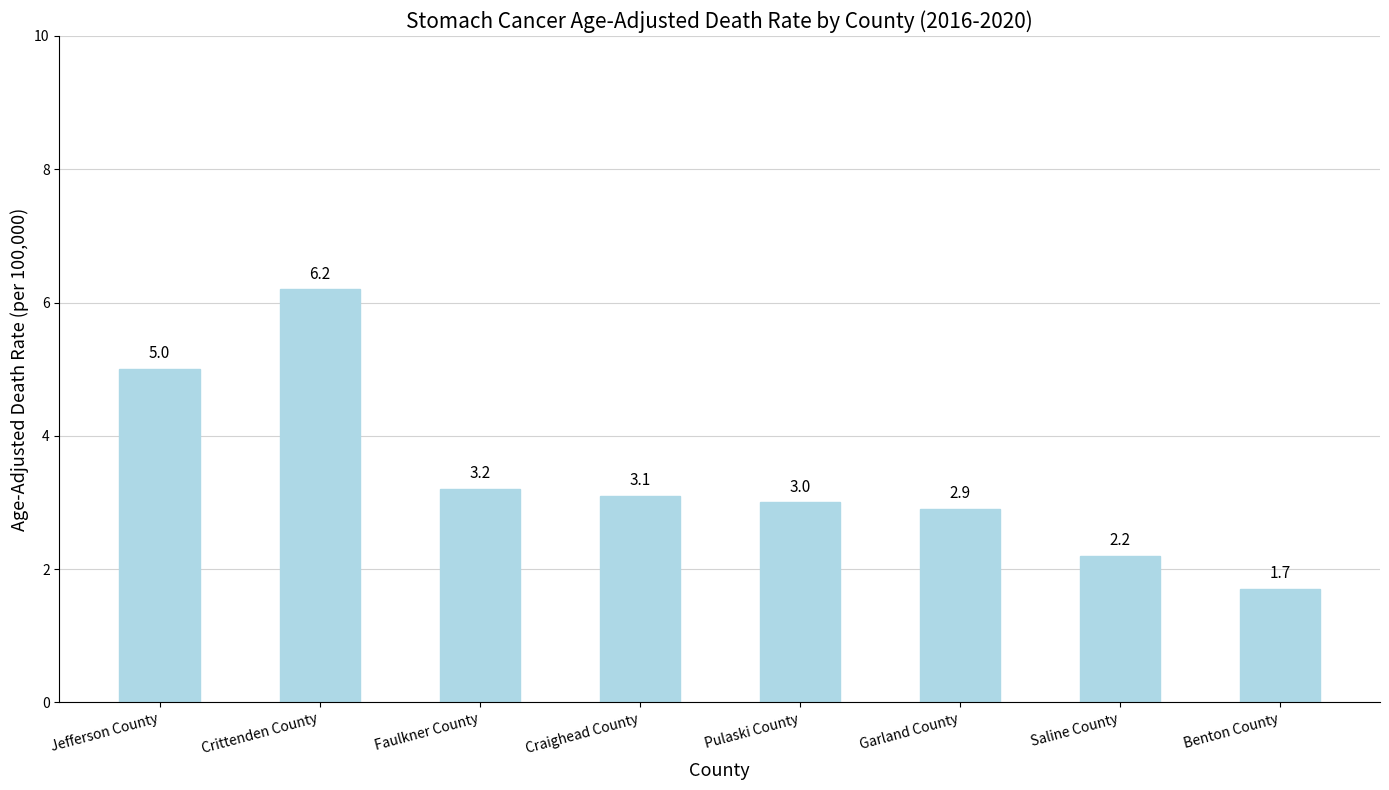

What is the difference between the maximum and second lowest values?

4.0